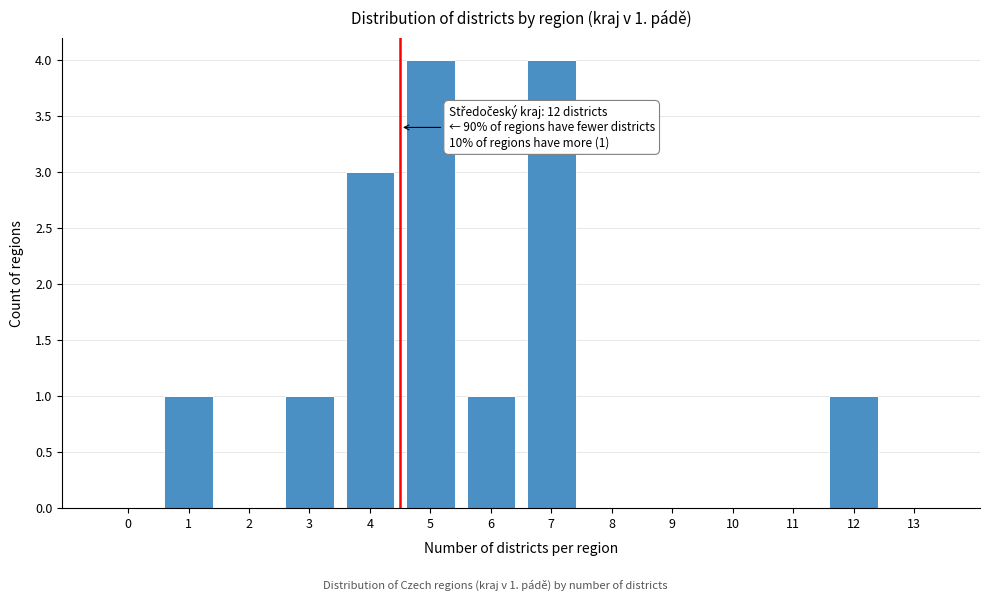

Reading left to right, what are all the values shown in this chart?

0=0	1=1	2=0	3=1	4=3	5=4	6=1	7=4	8=0	9=0	10=0	11=0	12=1	13=0